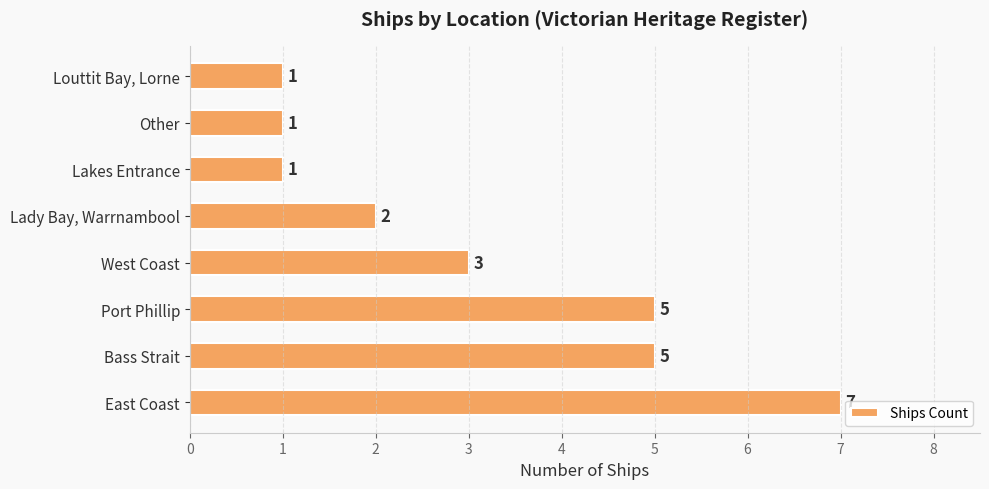

Approximately how many times larger is the value at West Coast compared to Other?

3.0